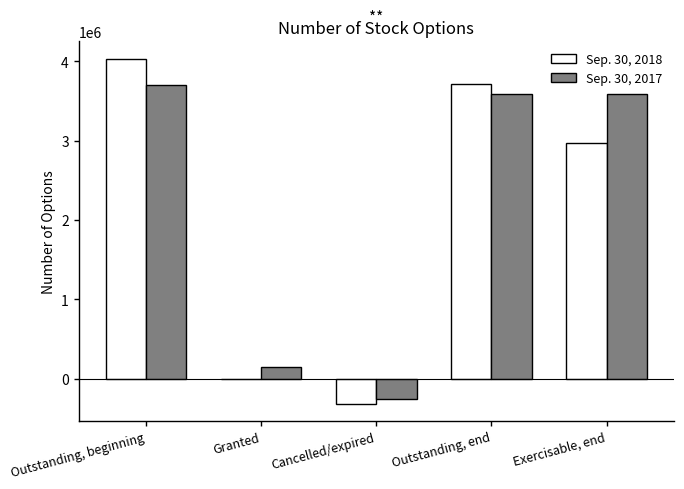

Which label corresponds to the largest value in the chart?

Outstanding, beginning